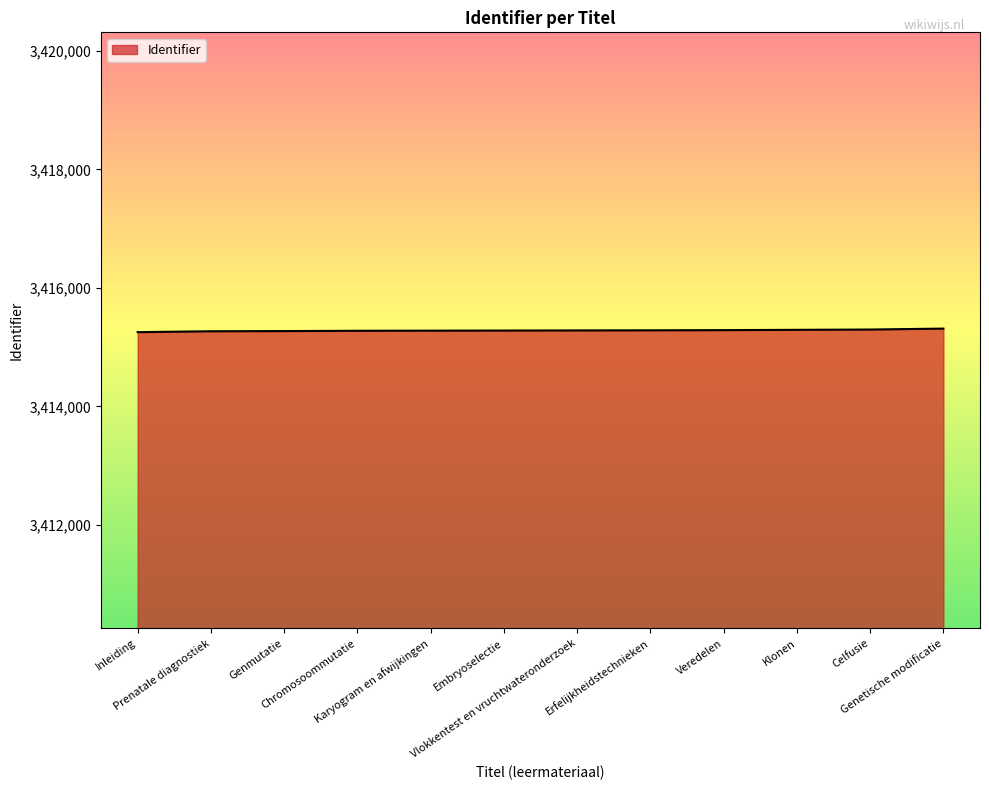

How many lines are shown in the chart?

1